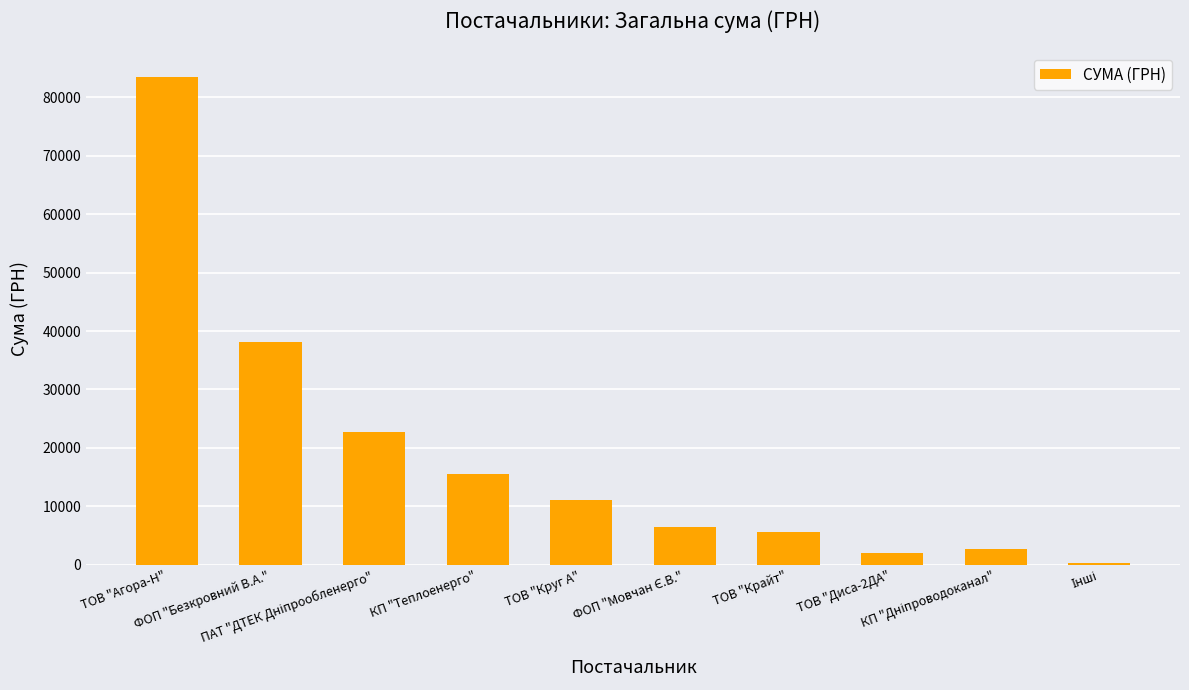

What is the difference between the maximum and minimum values?

83186.2